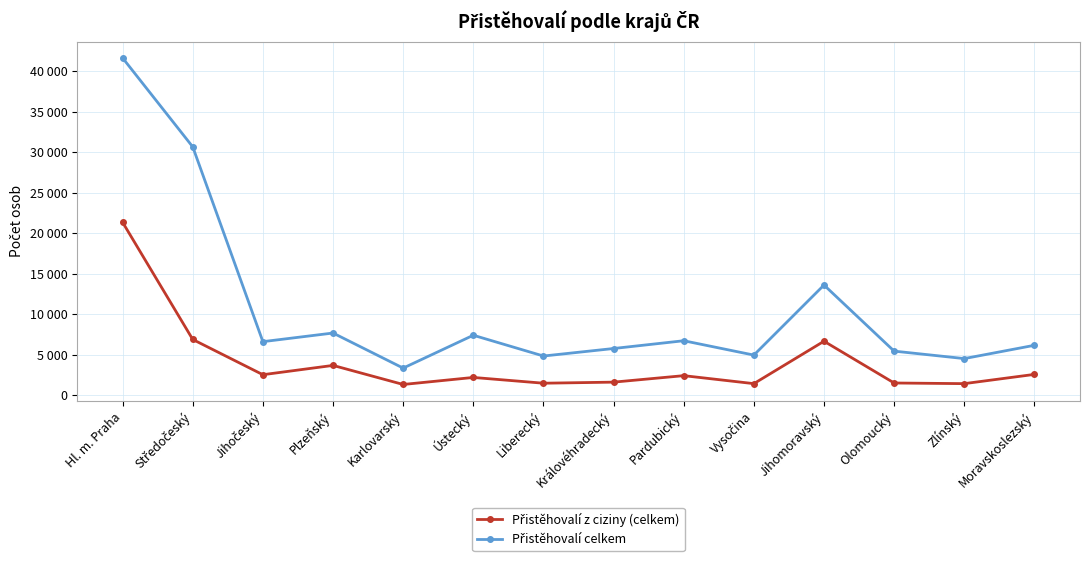

True or false: Přistěhovalí z ciziny (celkem) and Přistěhovalí celkem intersect in this chart.

False